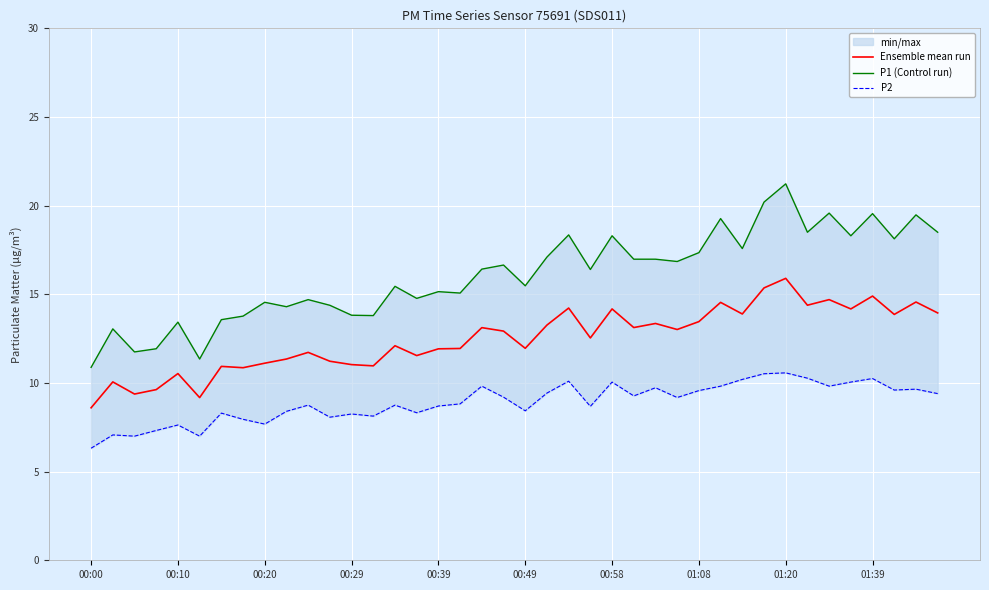

Between 38 and 14, which is larger?

38